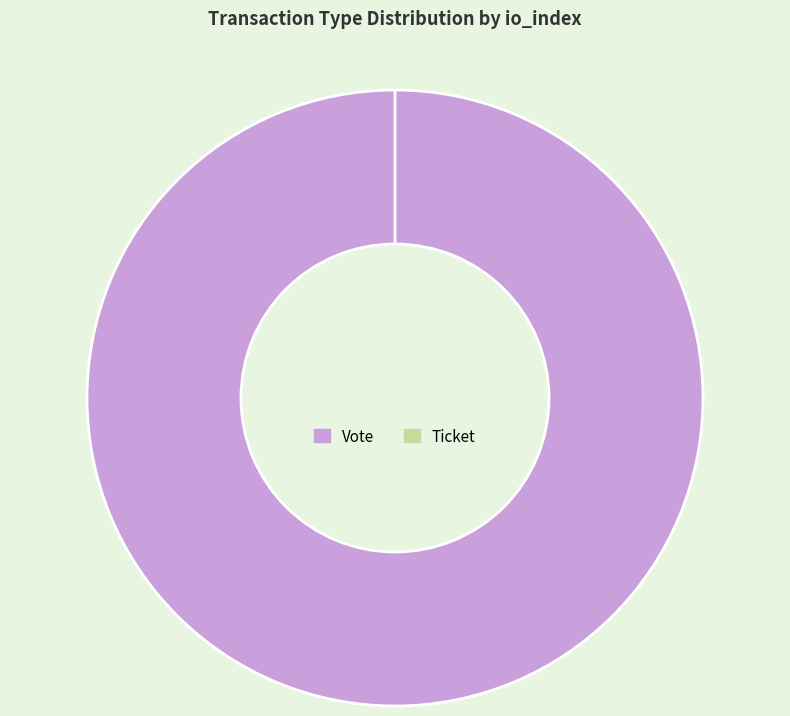

To the nearest percent, what percentage of the pie is Vote?

100%